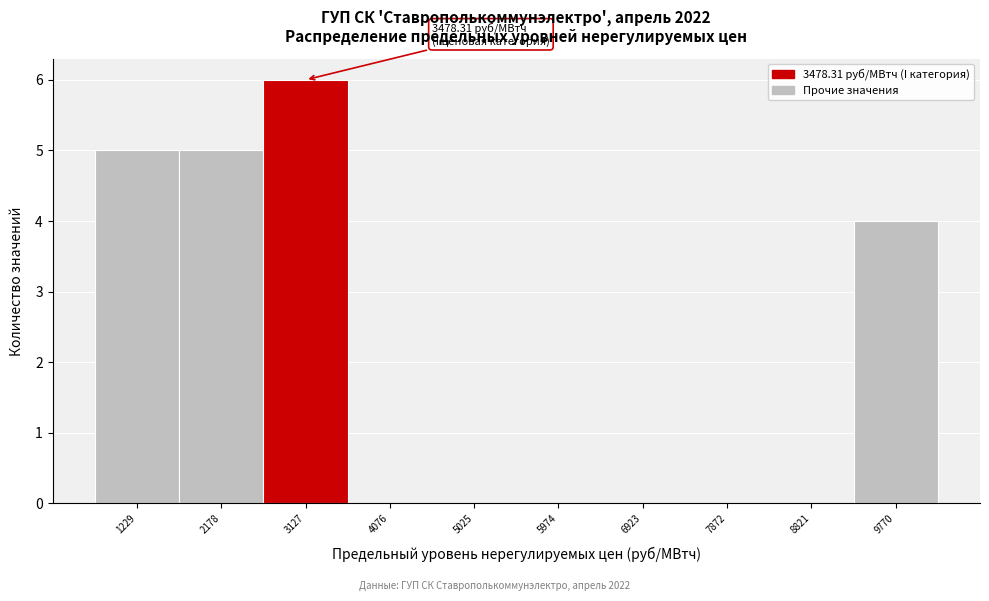

Reading right to left, what are all the values shown in this chart?

9770=4	8821=0	7872=0	6923=0	5974=0	5025=0	4076=0	3127=6	2178=5	1229=5